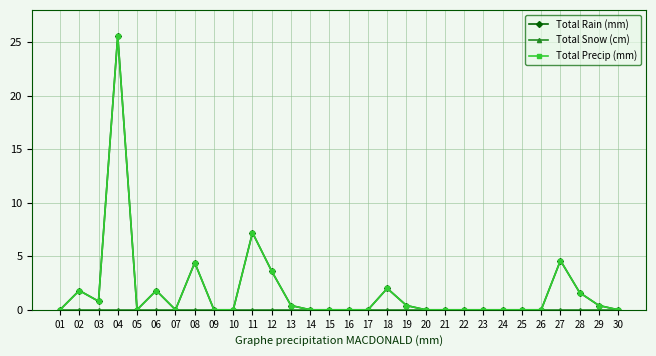

True or false: Total Snow (cm) and Total Precip (mm) cross at least once.

False